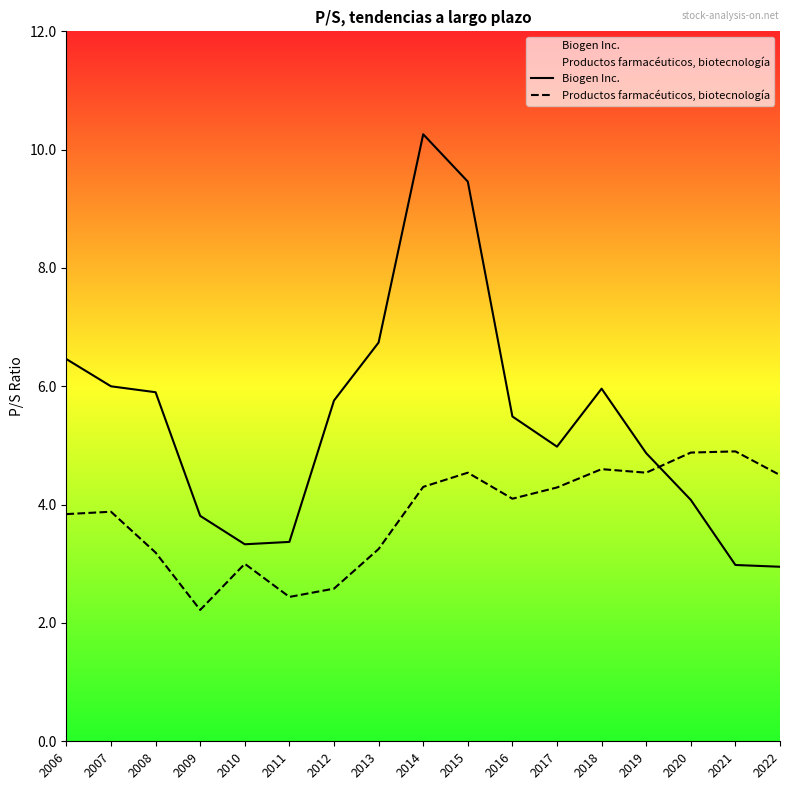

The Biogen Inc. series shows 5.0 at 2017. True or false?

True